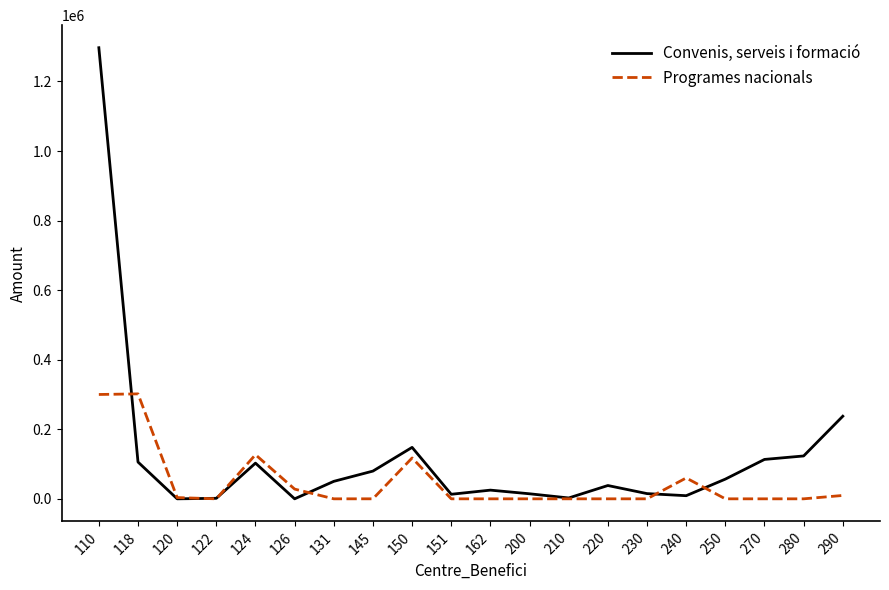

What is the spread (max minus min) of values at 124?

24255.2